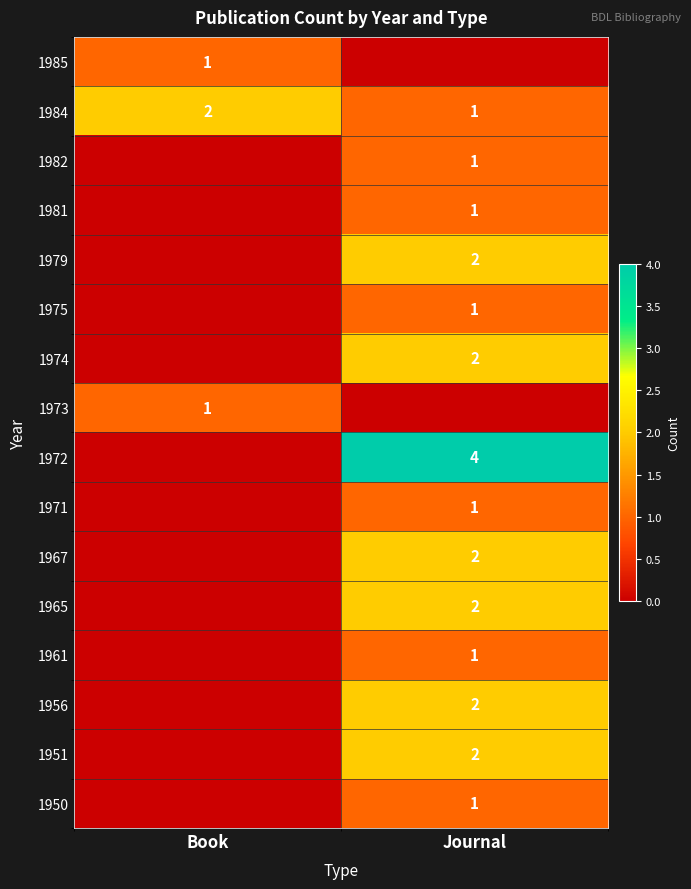

How many data points does each series have?

2